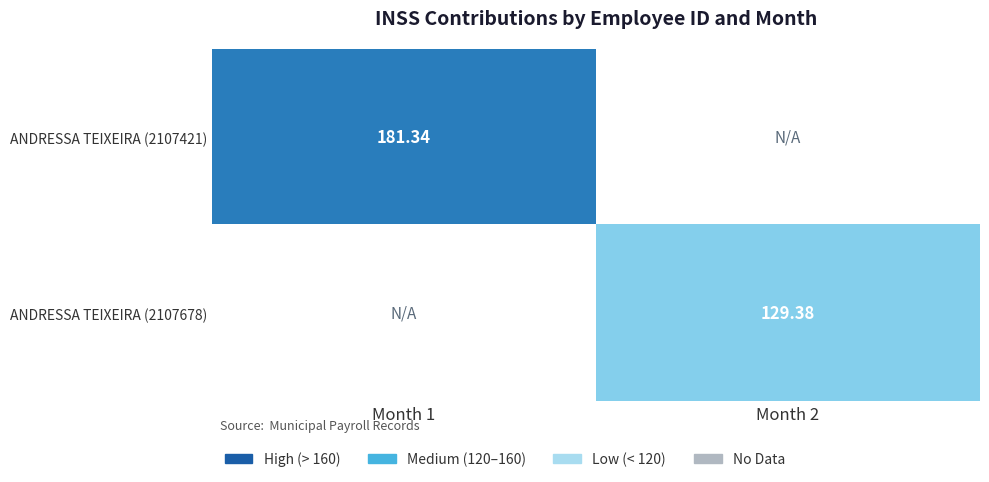

The value of ANDRESSA TEIXEIRA (2107678) at Month 1 is -79.3. True or false?

False